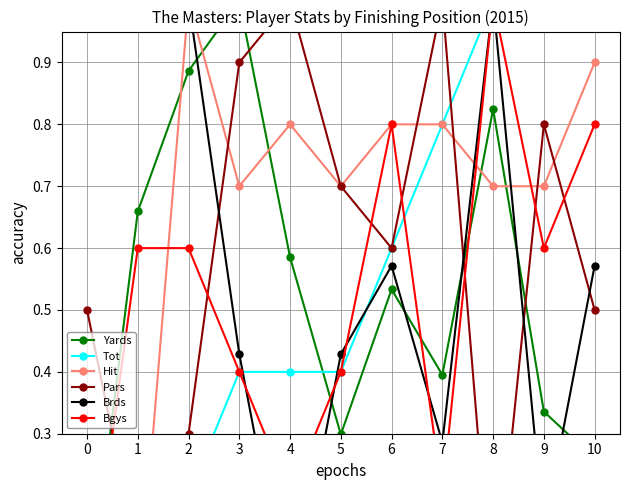

Read the Hit value at 9.

0.7